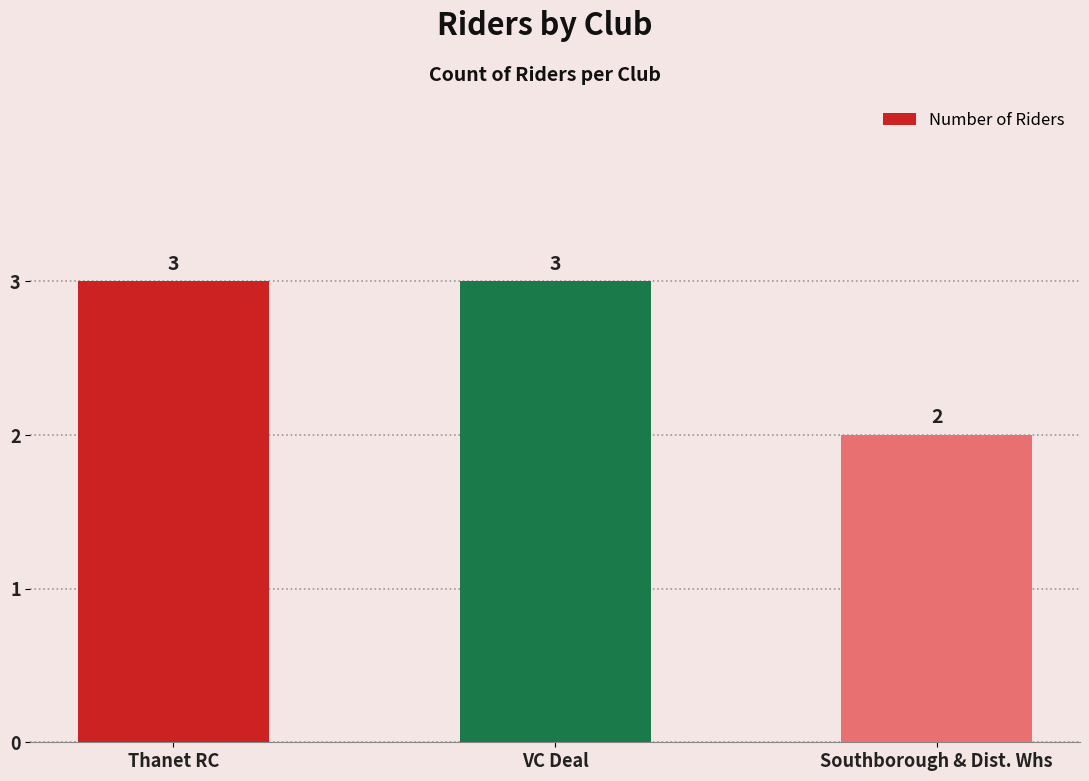

Does the chart contain any negative values?

No